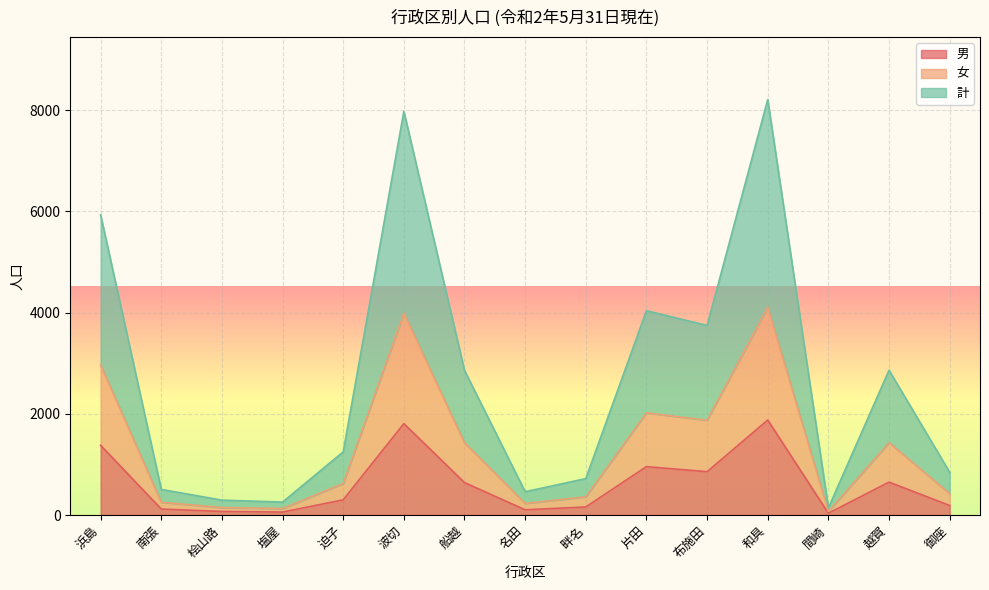

The value of 計 at 間崎 is 204. True or false?

False